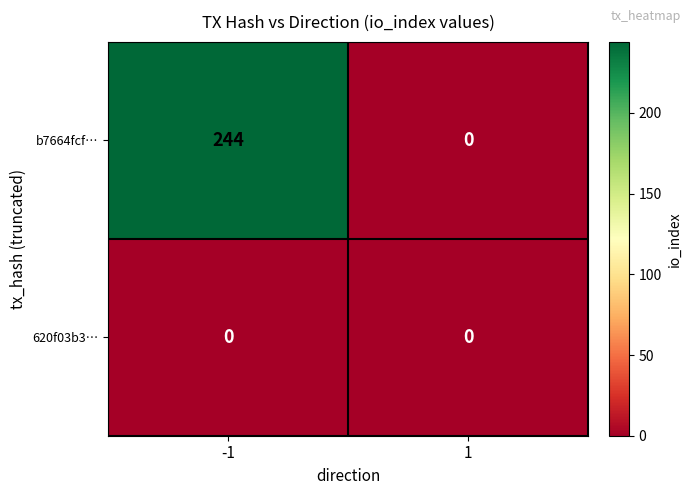

What is the average value of the b7664fcf… series?

122